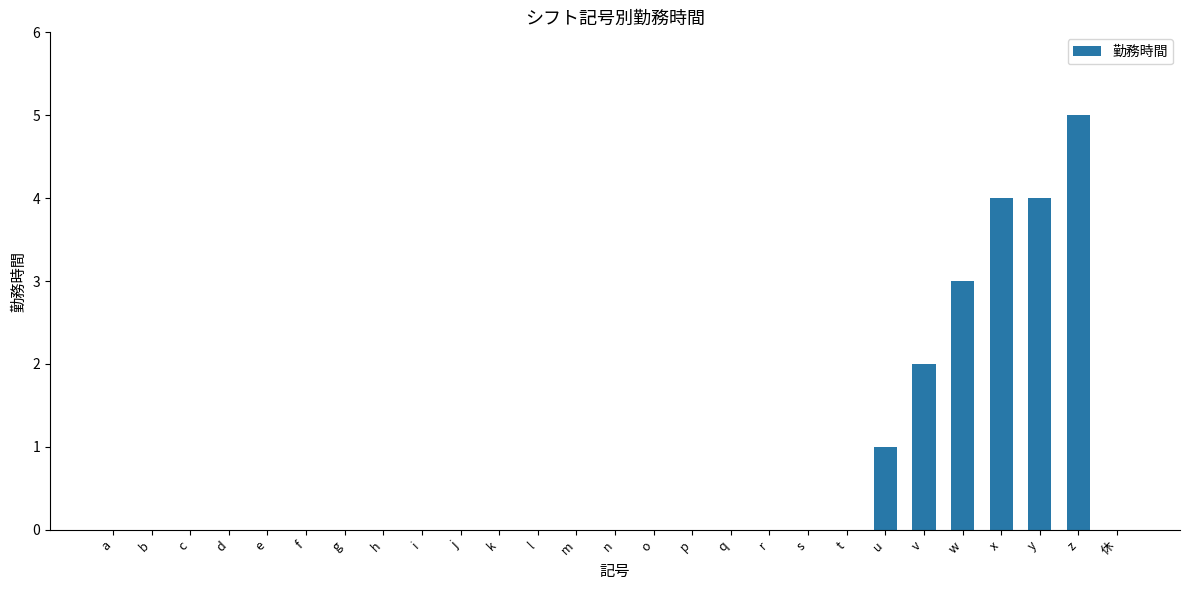

Between l and v, which is larger?

v